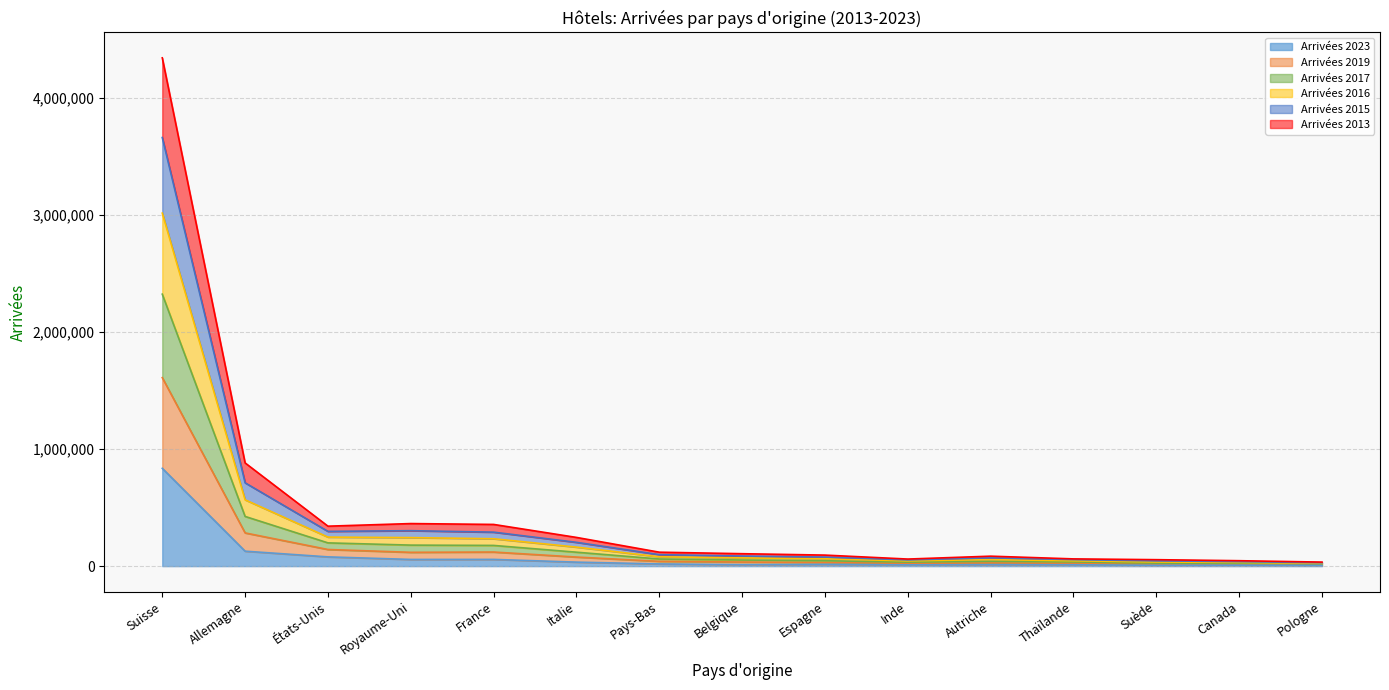

What is the difference between the Arrivées 2023 values at Royaume-Uni and Belgique?

44696